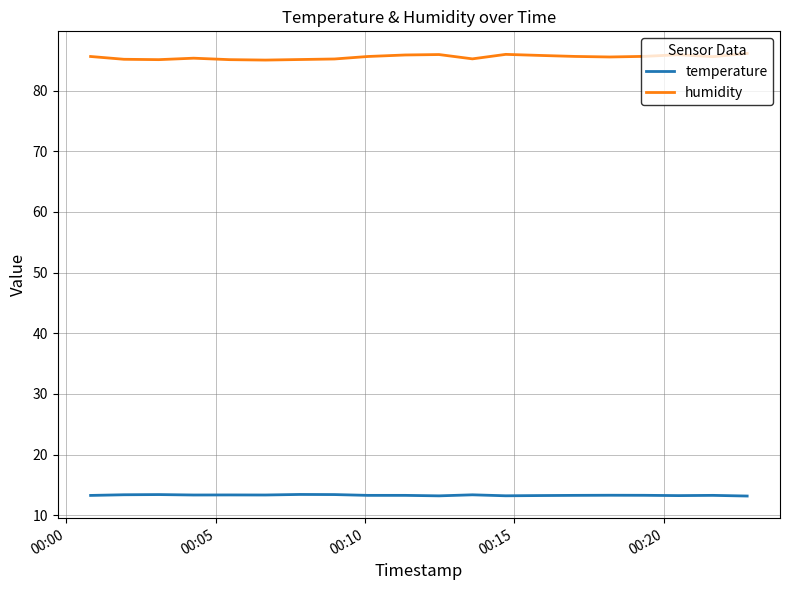

True or false: temperature has more than 0 interior local peaks.

True